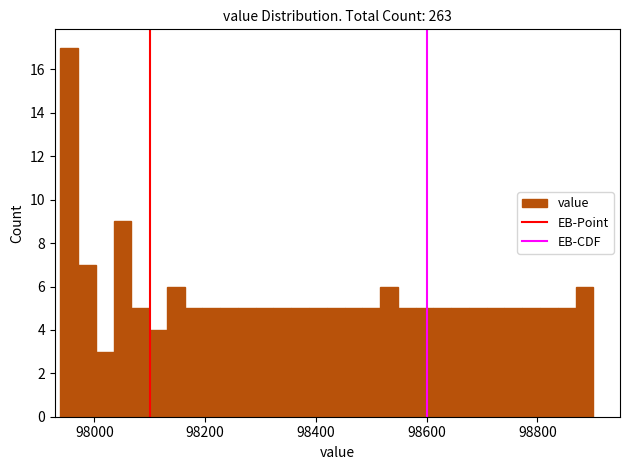

Read against the x-axis, roughly where is the centre of the tallest bar?

97960